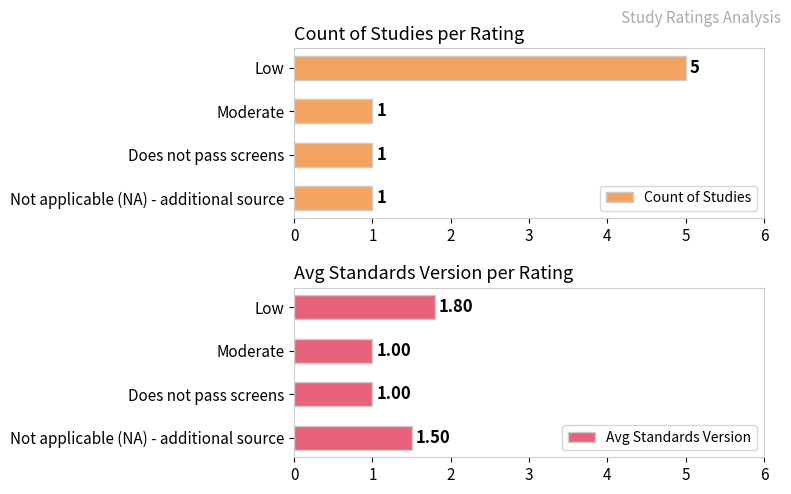

What is the sum of all Avg Standards Version values?

5.3